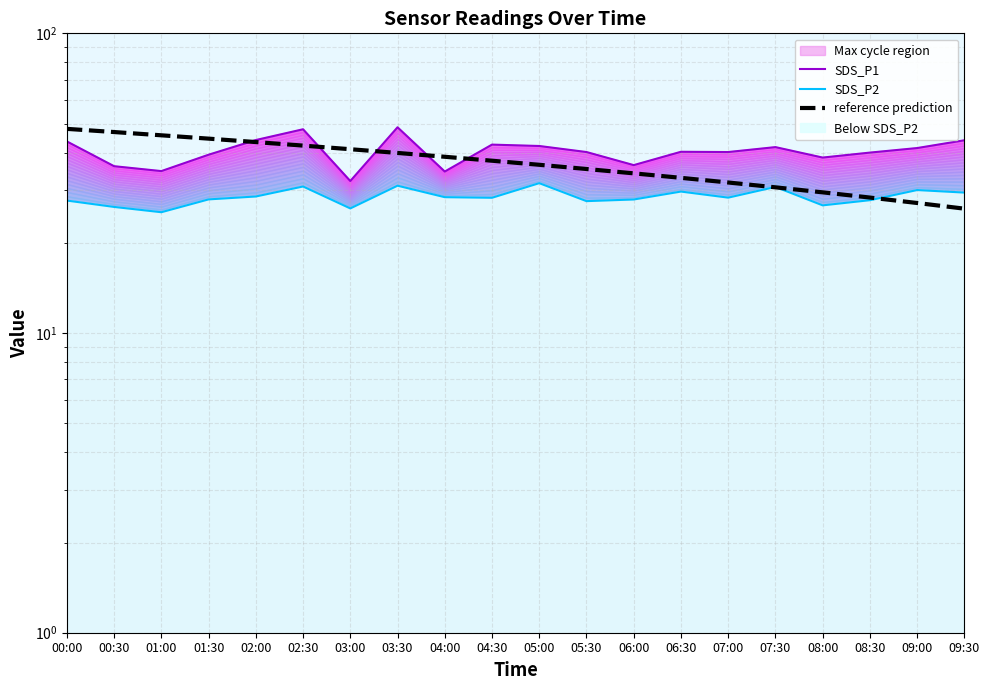

Where is the first local maximum for SDS_P2?

02:30